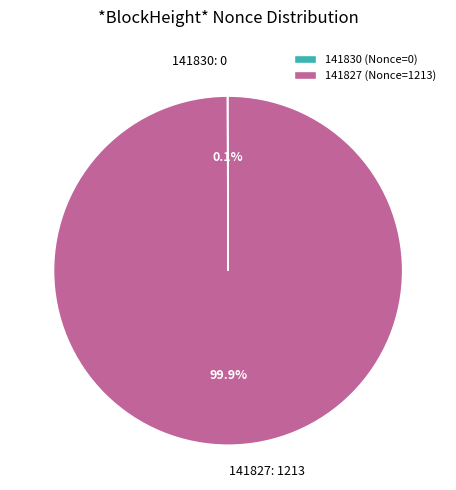

Is there any slice that represents more than half of the pie?

Yes